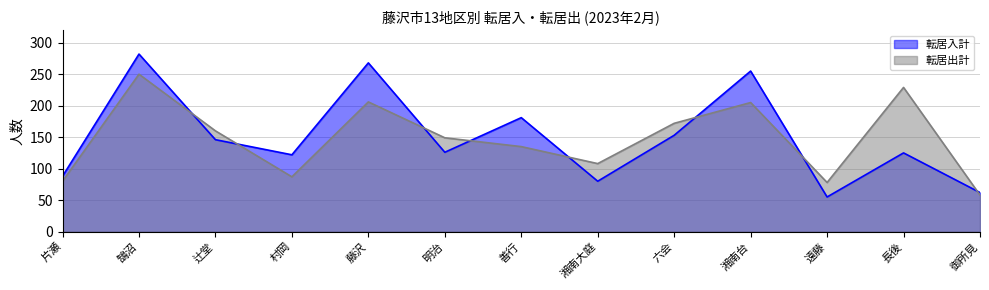

What value does the 転居出計 series have at 鵠沼, to the nearest 5?

250